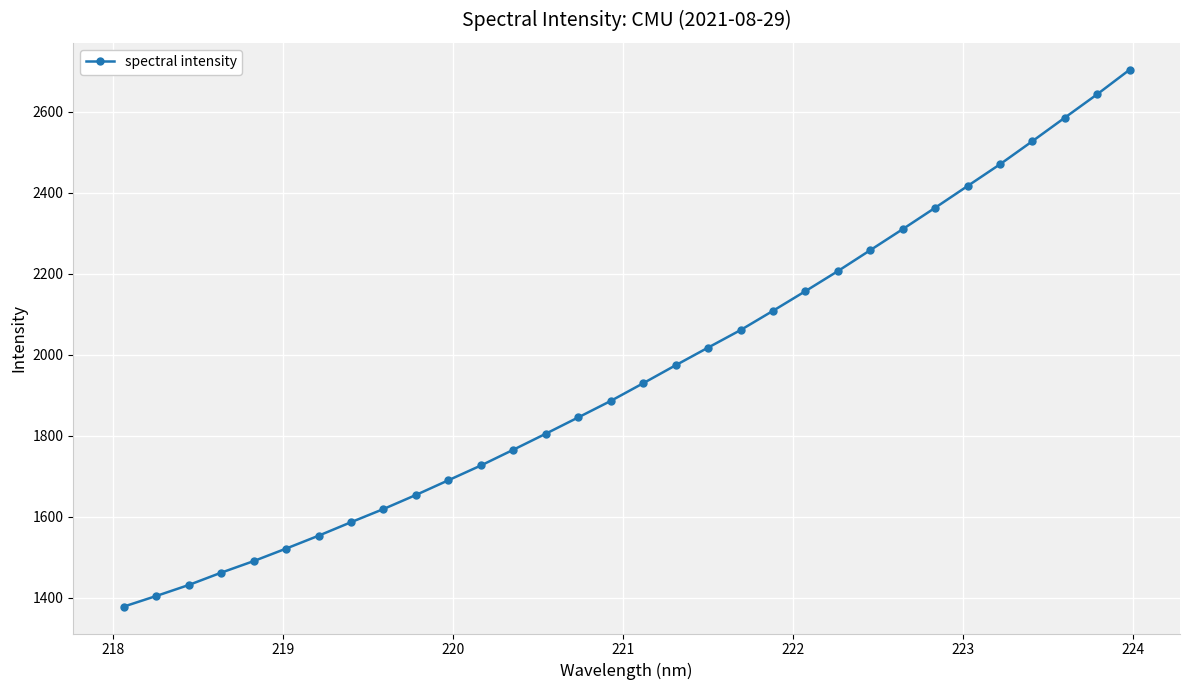

What is the maximum value shown in the chart?

2703.8